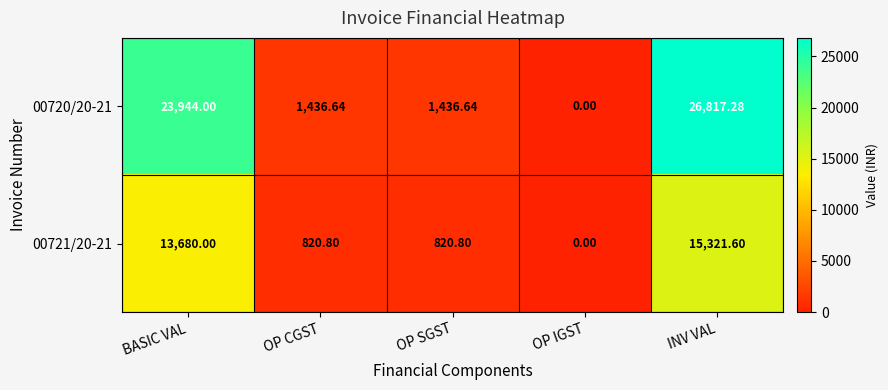

Is the value of 00720/20-21 at OP IGST greater than the value of 00721/20-21 at OP CGST?

No